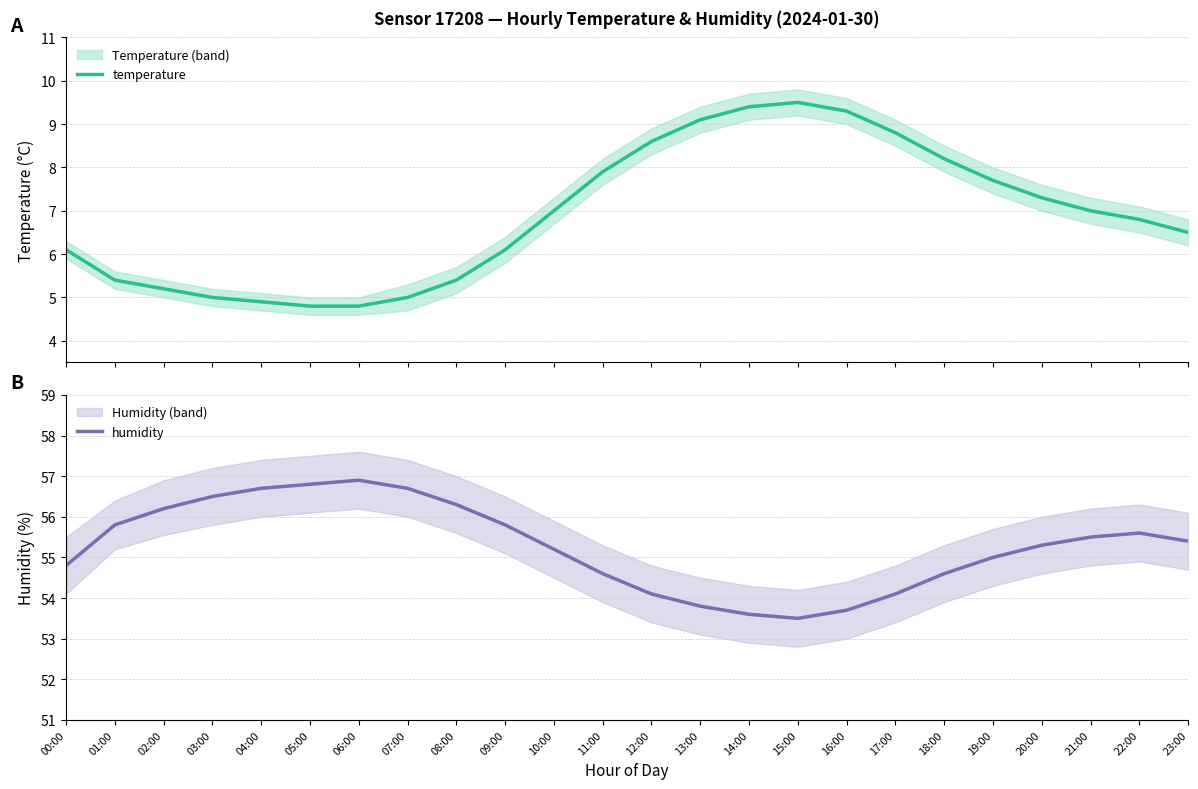

True or false: temperature has a value of 2.1 at 21:00.

False